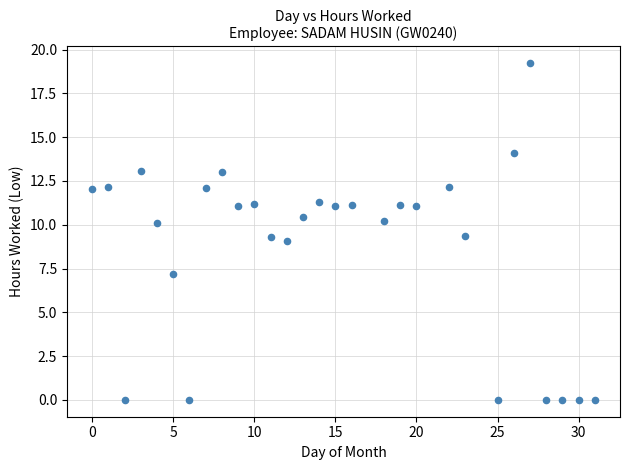

What is the range of Y values (max minus min)?

19.2